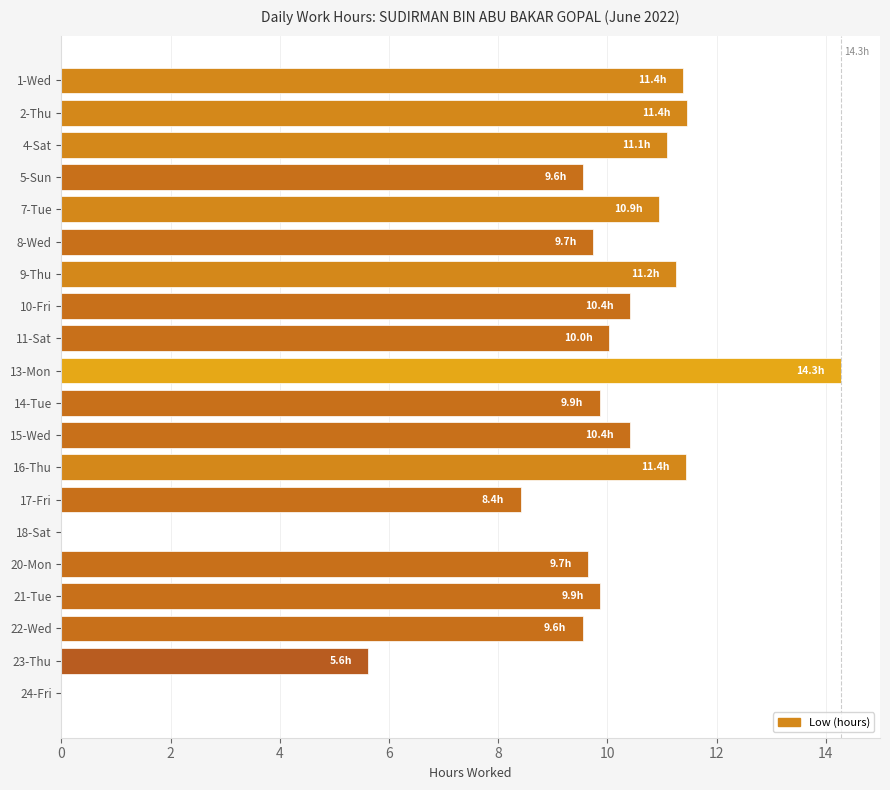

What is the change in value from 11-Sat to 20-Mon?

-0.4